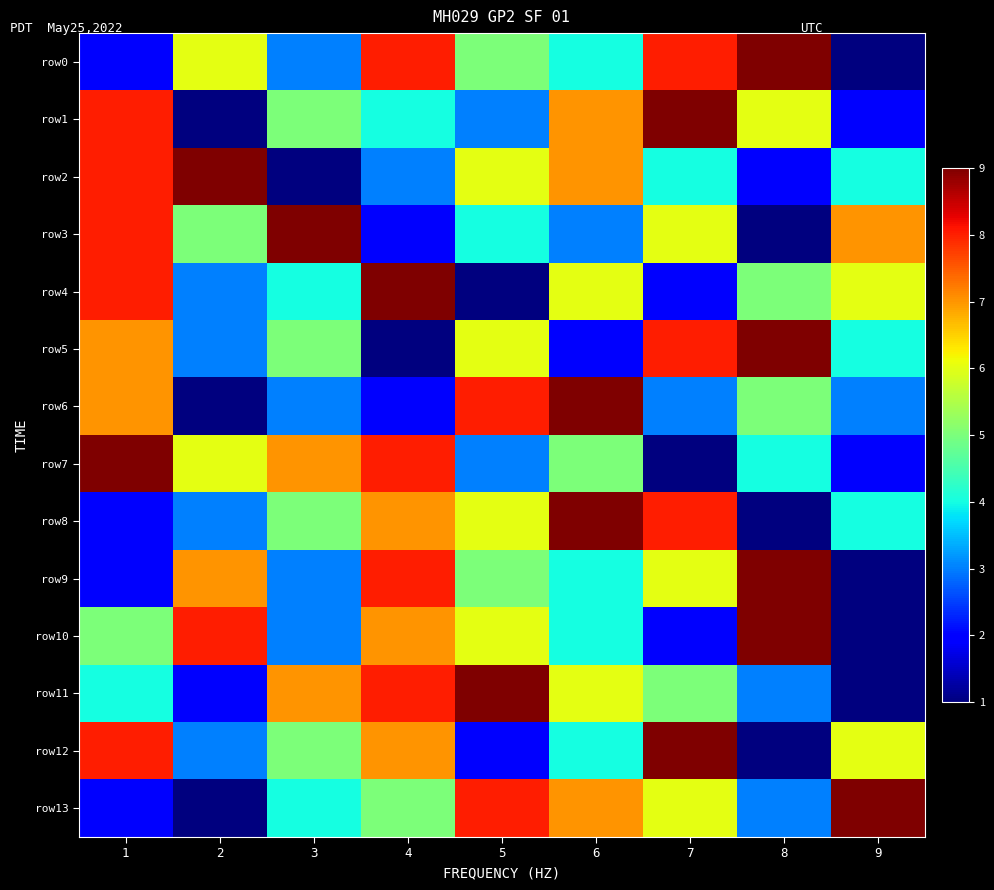

How many distinct data groups are displayed?

14